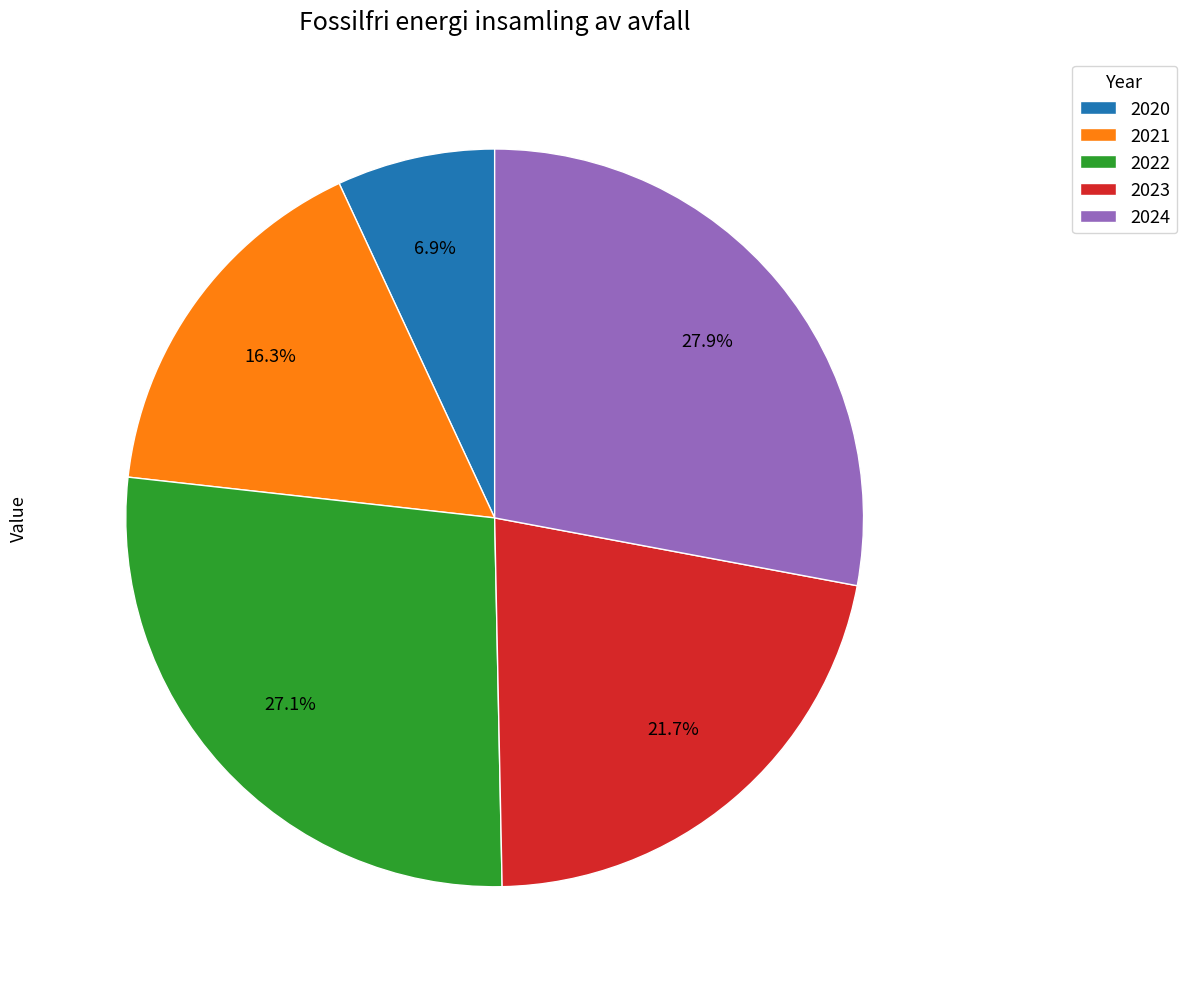

To the nearest percent, what percentage of the pie is 2023?

22%